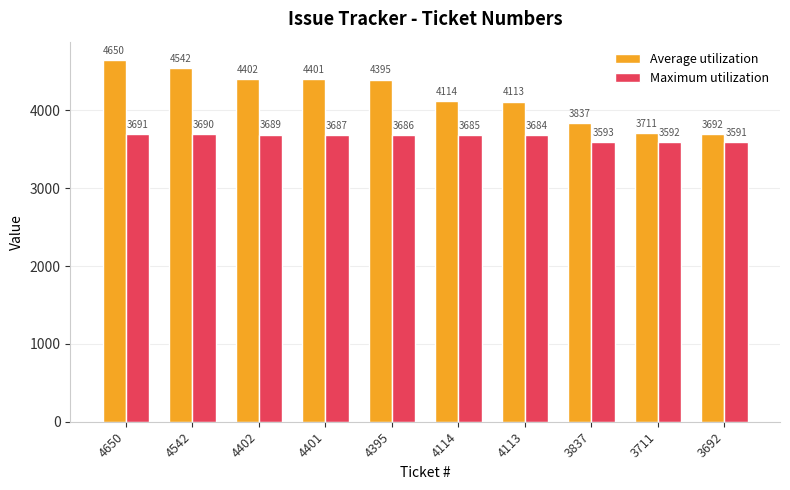

Reading left to right, what are all the values shown in this chart?

Average utilization: 4650=4650	4542=4542	4402=4402	4401=4401	4395=4395	4114=4114	4113=4113	3837=3837	3711=3711	3692=3692
Maximum utilization: 4650=3691	4542=3690	4402=3689	4401=3687	4395=3686	4114=3685	4113=3684	3837=3593	3711=3592	3692=3591